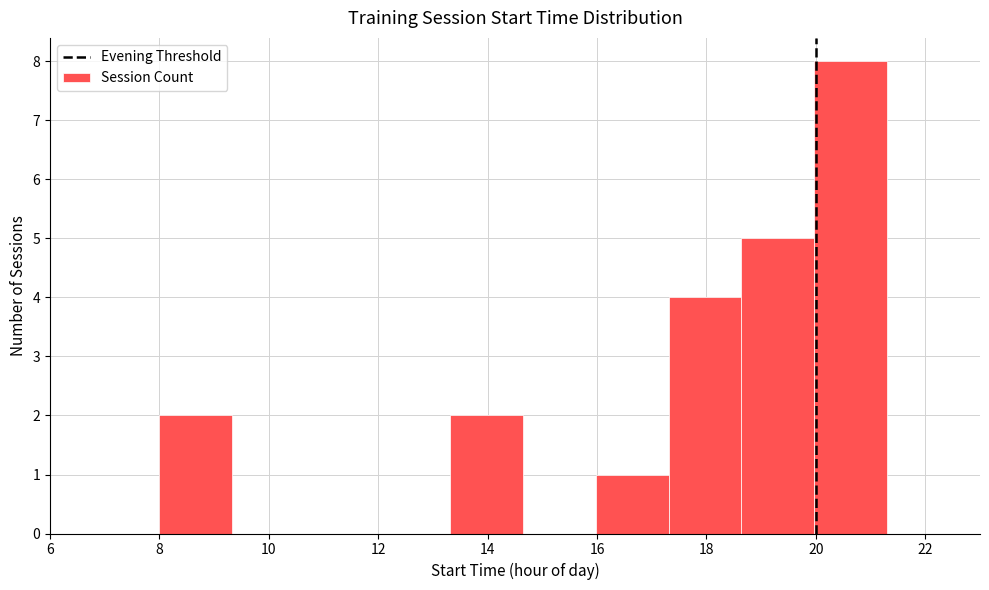

Over which range of the x-axis is the bar tallest?

20.0 to 21.4